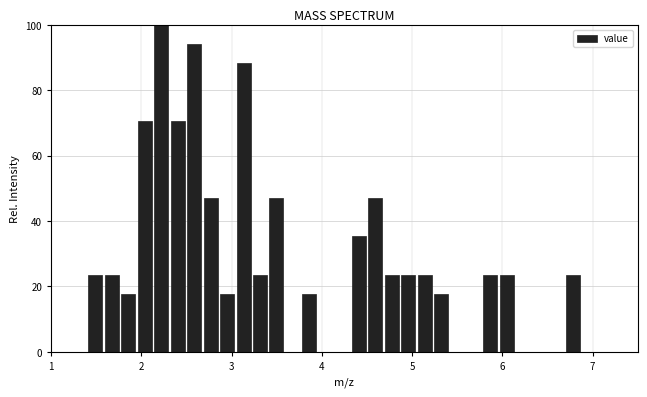

Around what value on the x-axis is the tallest bar? Give the approximate position of its centre, as read against the axis.

2.2